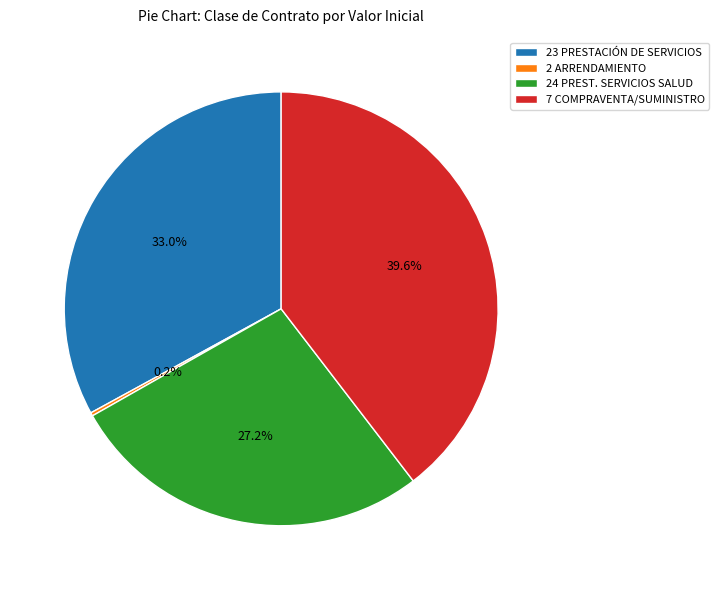

Which category has the biggest portion of the pie?

7 COMPRAVENTA/SUMINISTRO